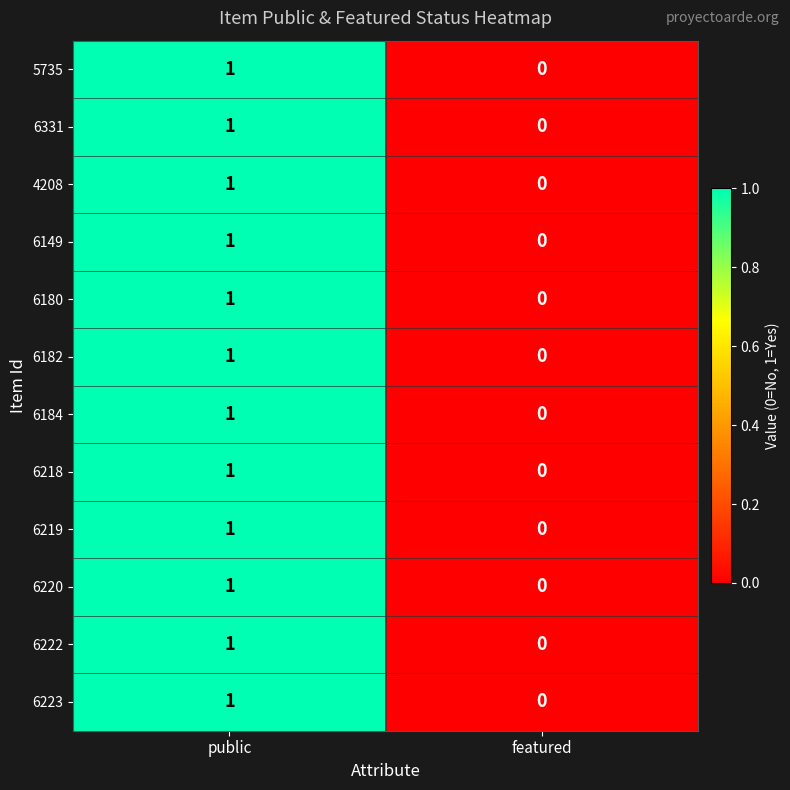

The value of 6220 at public is 2. True or false?

False